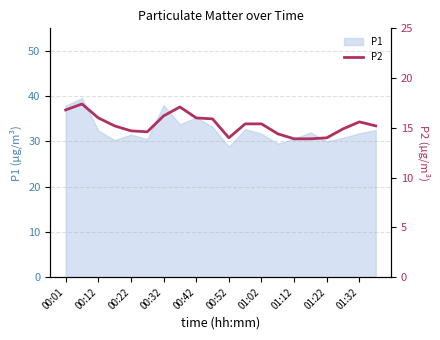

What is the minimum value shown in the chart?

13.9